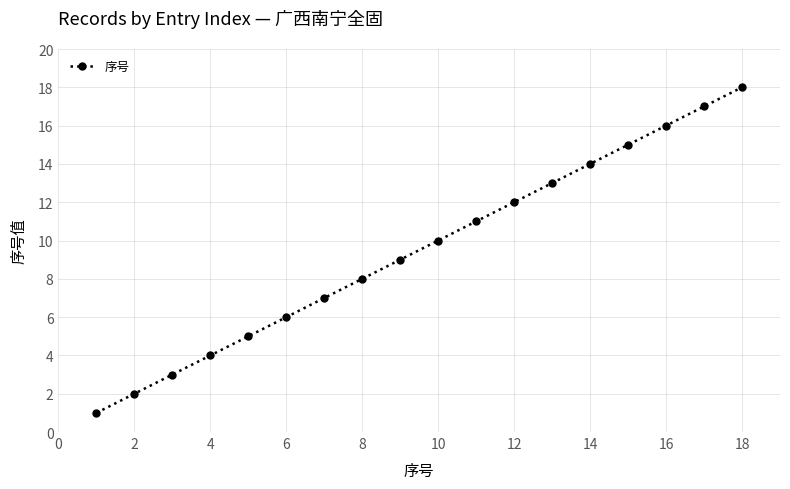

What is the greatest value displayed?

18